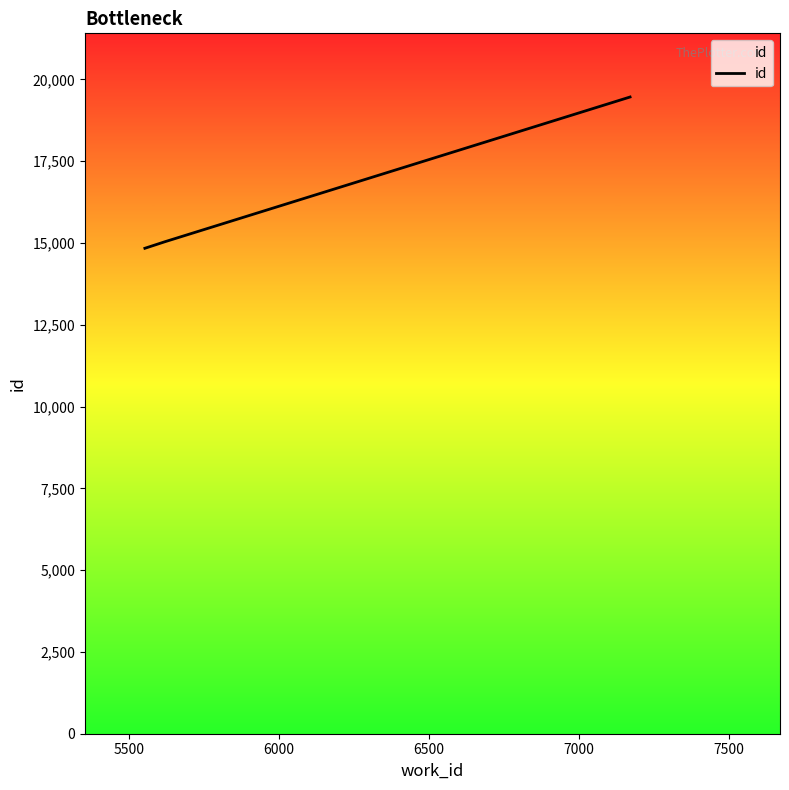

Does the chart display data point markers on the line(s)?

No